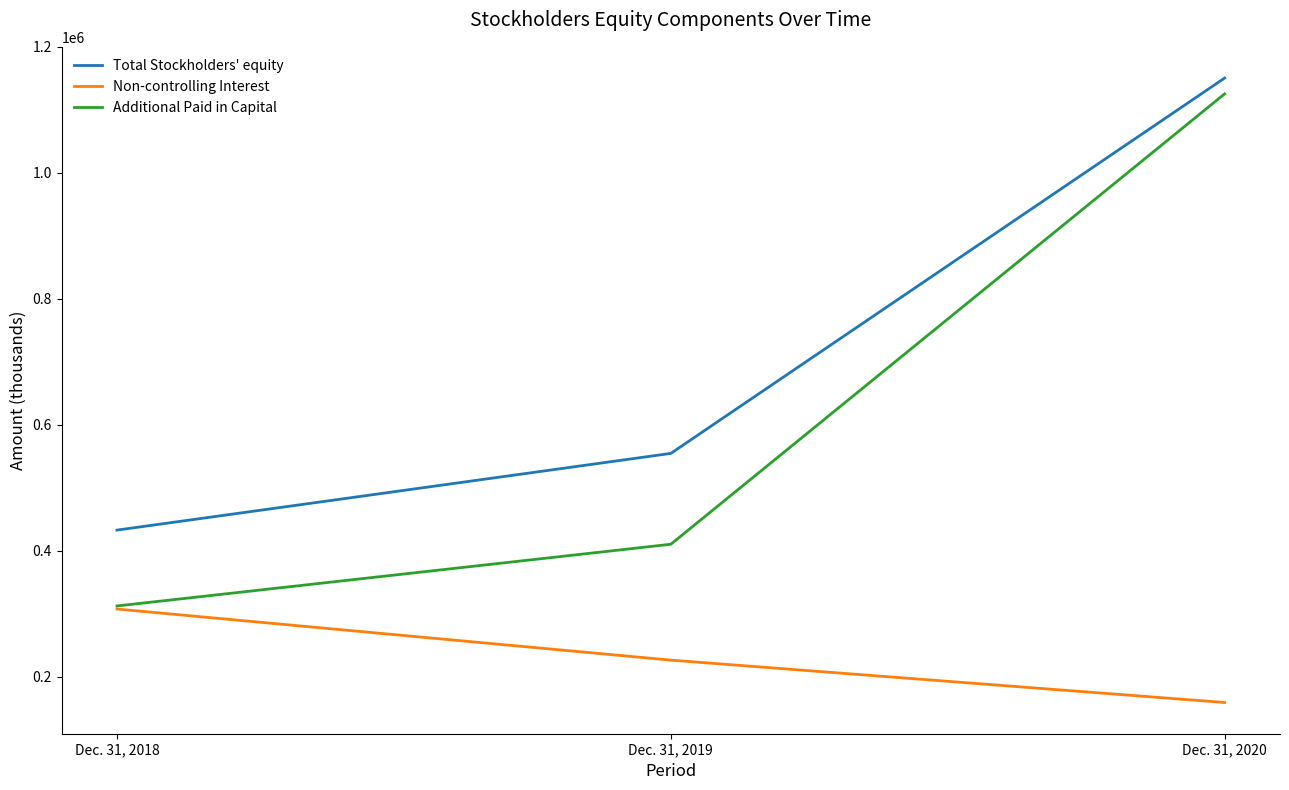

List the series in order of their overall mean, lowest first.

Non-controlling Interest, Additional Paid in Capital, Total Stockholders' equity